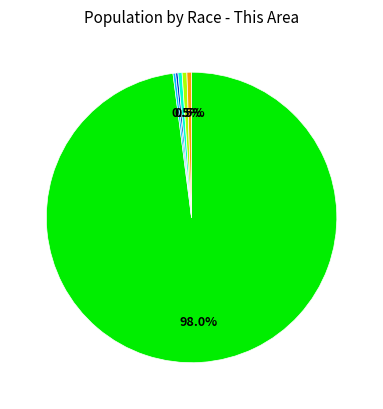

Is there a majority slice in this chart?

Yes